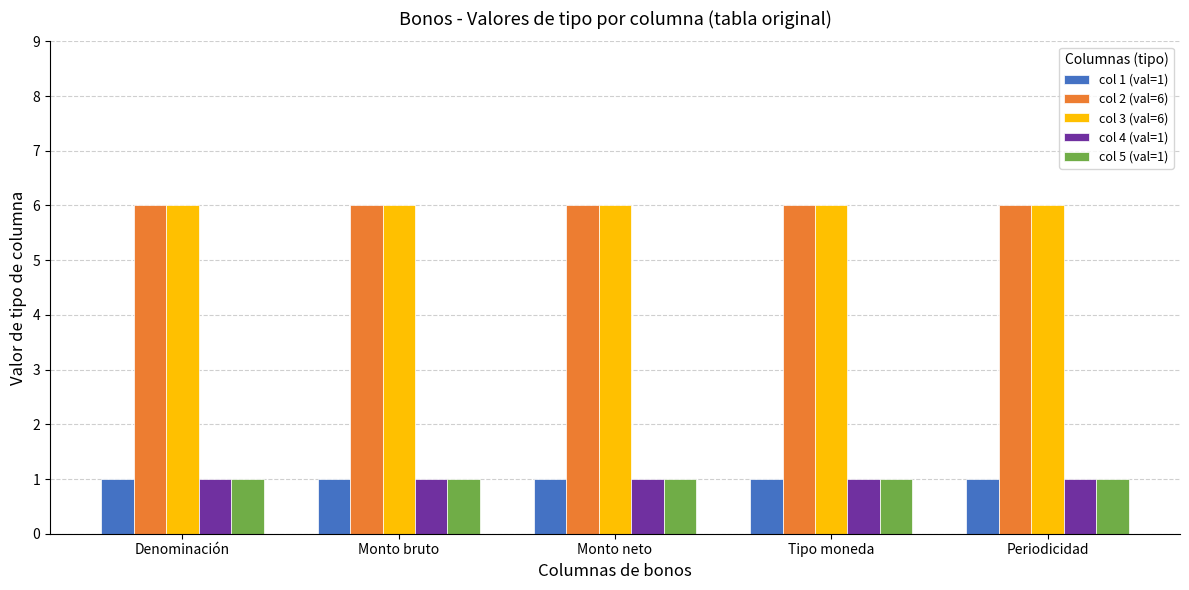

True or false: col 5 (val=1) has a value of 1 at Periodicidad.

True